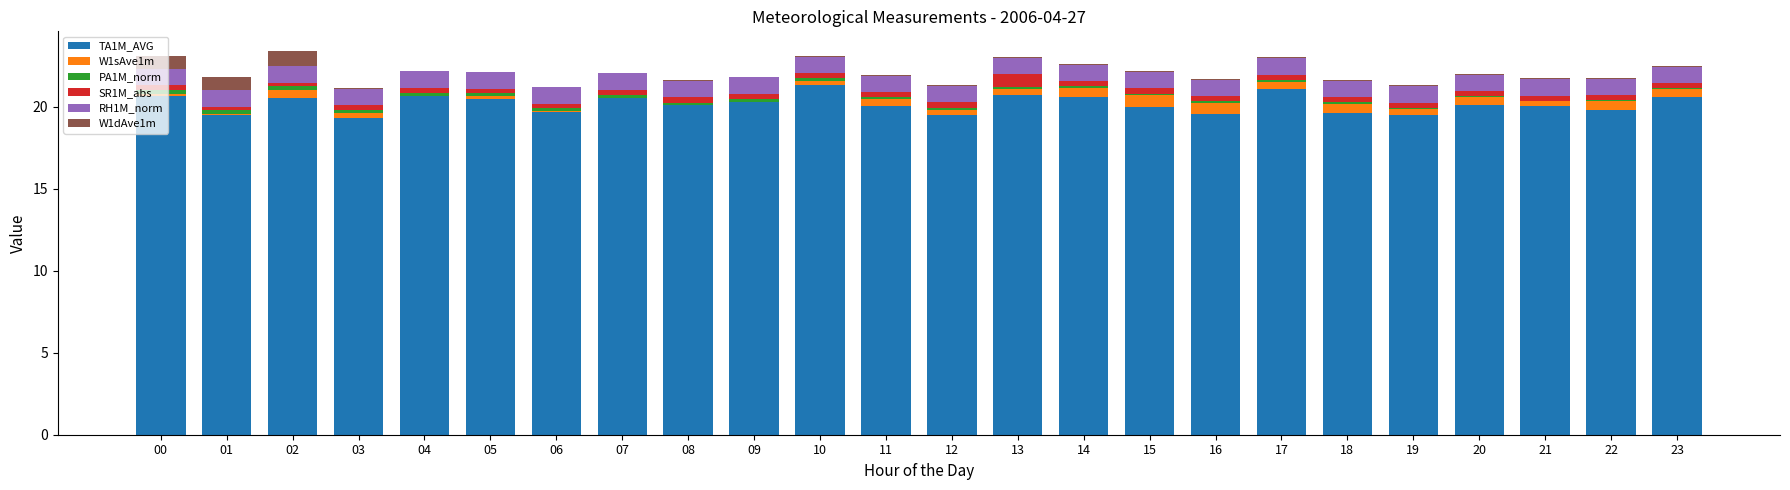

Are the bars horizontal?

No